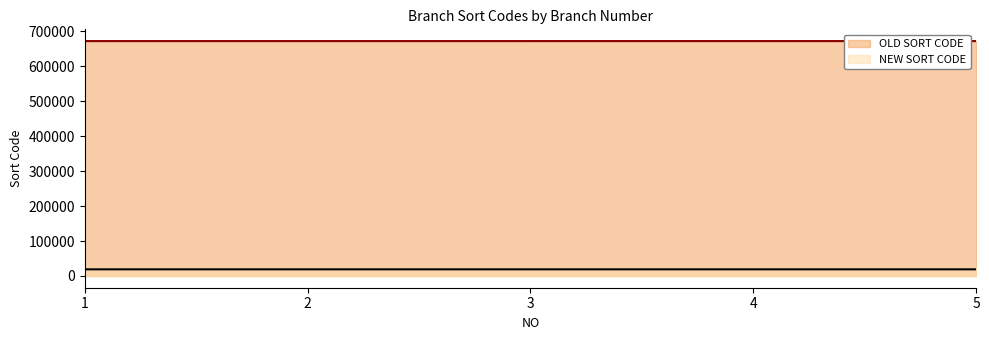

Reading left to right, list all the values displayed in this chart.

OLD SORT CODE: 1=671901	2=671902	3=671903	4=671905	5=671906
NEW SORT CODE: 1=19001	2=19002	3=19003	4=19005	5=19006